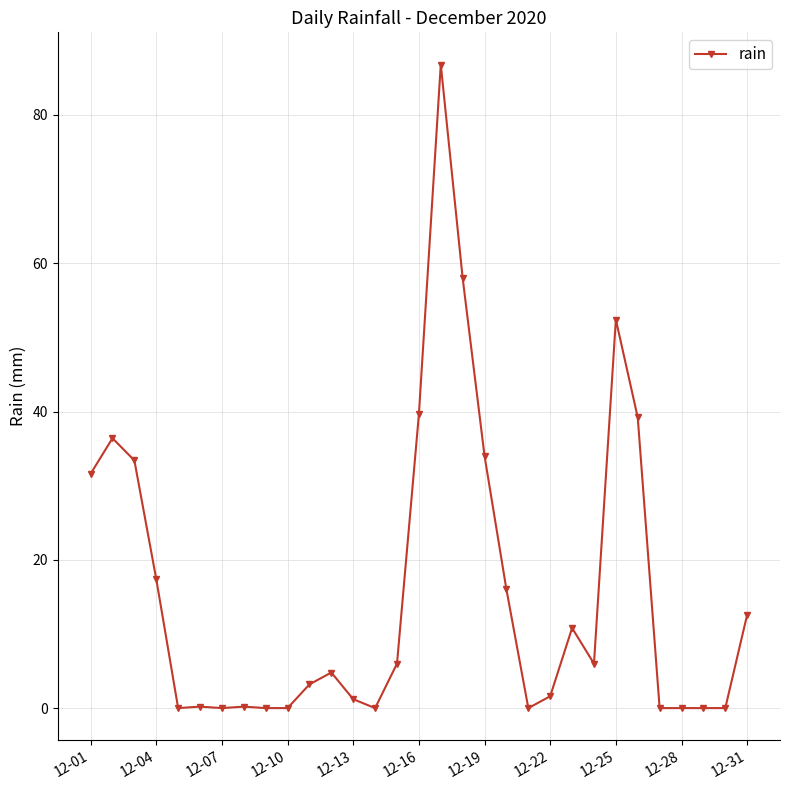

True or false: the data has more than 0 interior local peaks.

True